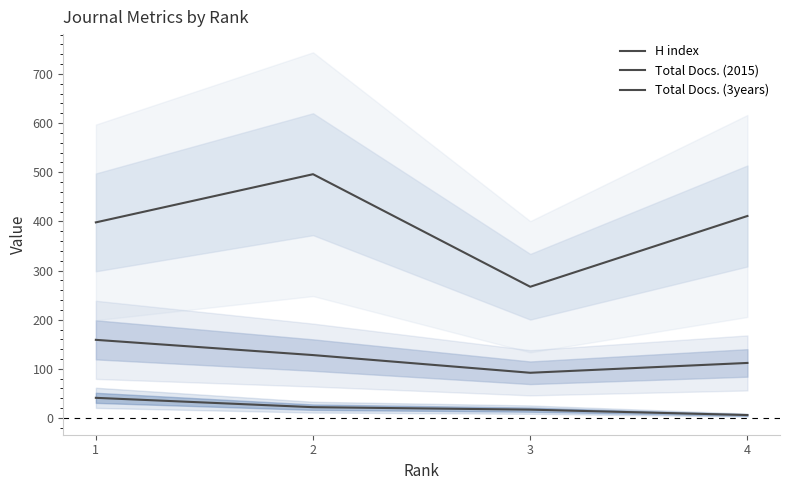

At how many categories does at least one series exceed 32?

4